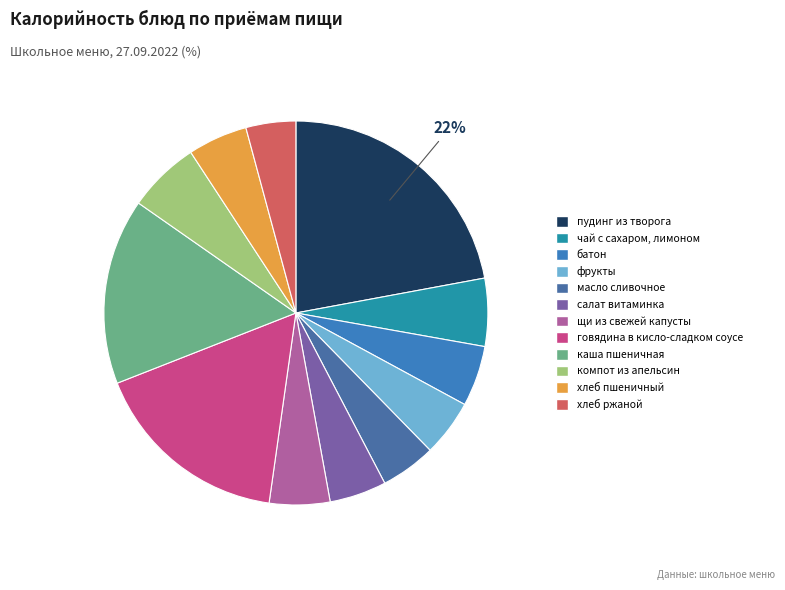

To the nearest percent, what portion does чай с сахаром, лимоном represent?

6%